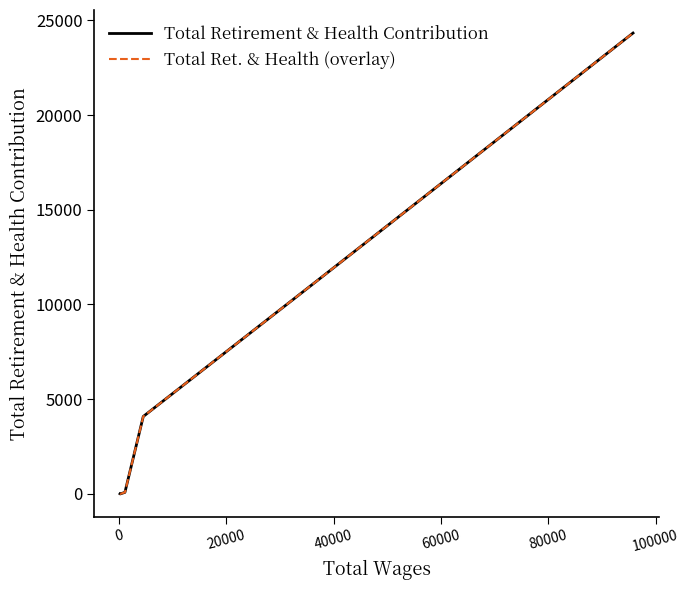

Does the chart display data point markers on the line(s)?

No